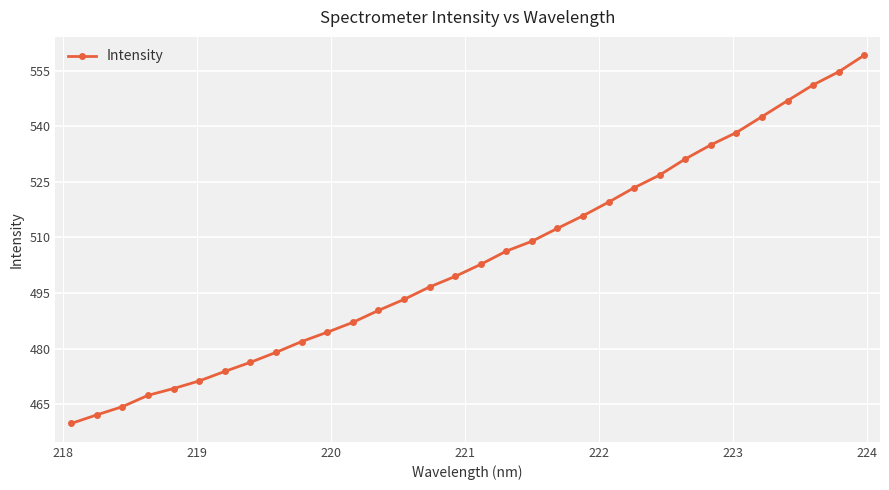

What is the average value?

504.1